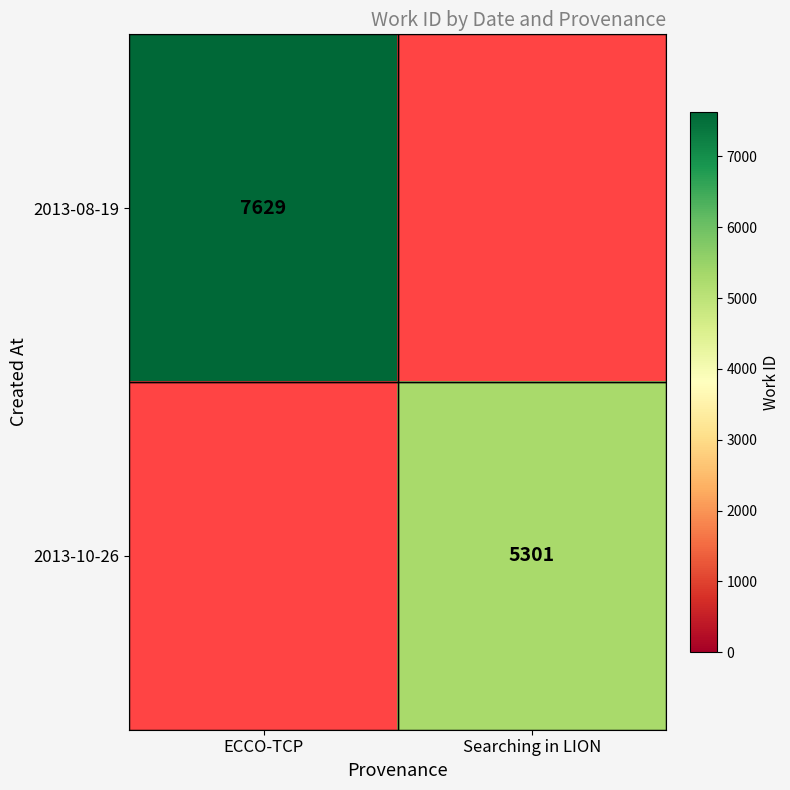

Which label corresponds to the smallest value in the chart?

Searching in LION